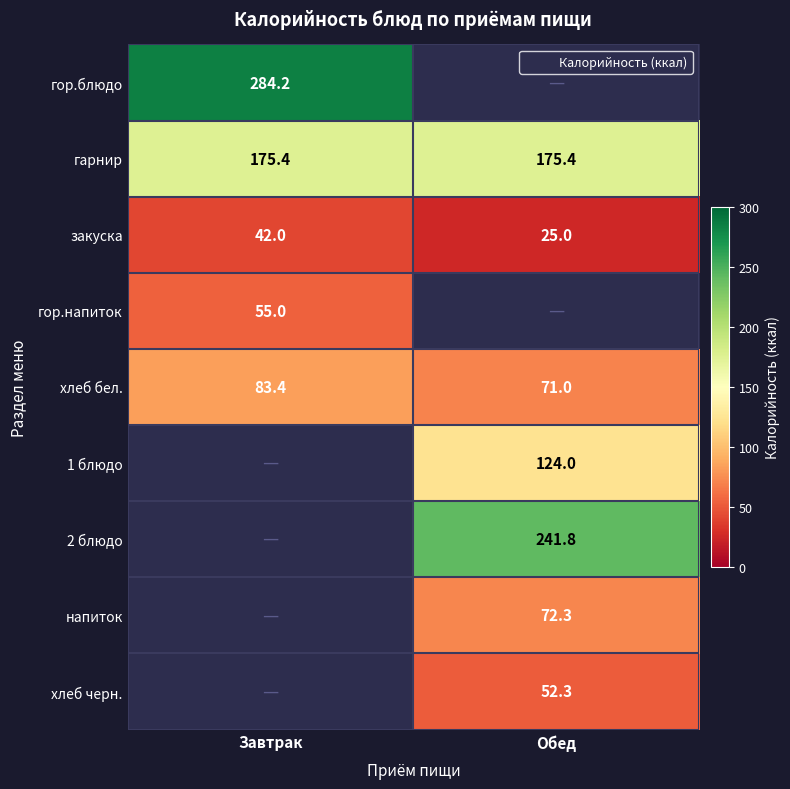

What is the spread (max minus min) of values at Завтрак?

242.2